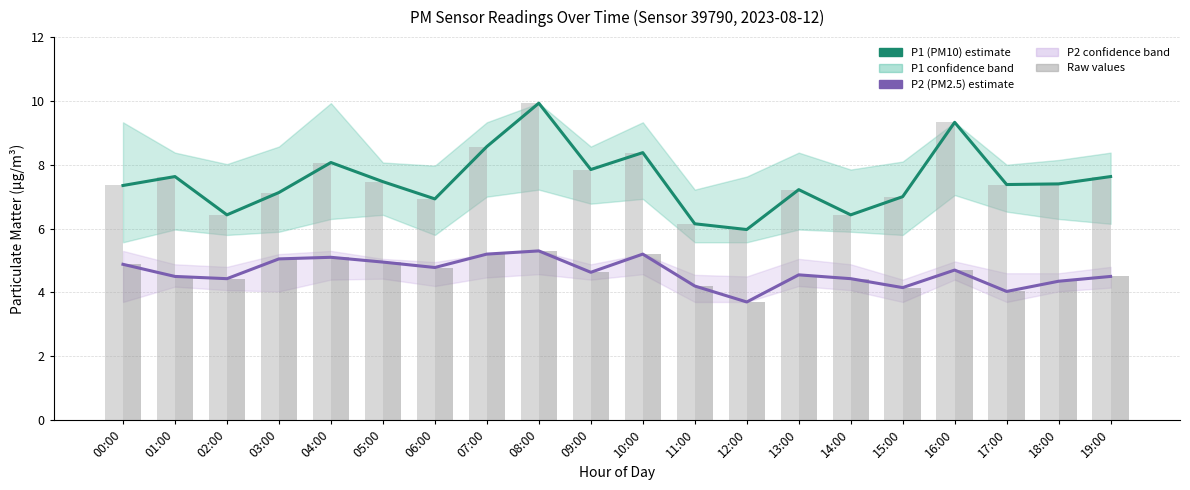

Reading left to right, list all the values displayed in this chart.

P1 (PM10): 7.3	7.6	6.4	7.1	8.1	7.5	6.9	8.6	9.9	7.8	8.4	6.2	6.0	7.2	6.4	7.0	9.3	7.4	7.4	7.6
P2 (PM2.5): 4.9	4.5	4.4	5.0	5.1	5.0	4.8	5.2	5.3	4.6	5.2	4.2	3.7	4.5	4.4	4.2	4.7	4.0	4.3	4.5
P1 raw: 7.3	7.6	6.4	7.1	8.1	7.5	6.9	8.6	9.9	7.8	8.4	6.2	6.0	7.2	6.4	7.0	9.3	7.4	7.4	7.6
P2 raw: 4.9	4.5	4.4	5.0	5.1	5.0	4.8	5.2	5.3	4.6	5.2	4.2	3.7	4.5	4.4	4.2	4.7	4.0	4.3	4.5